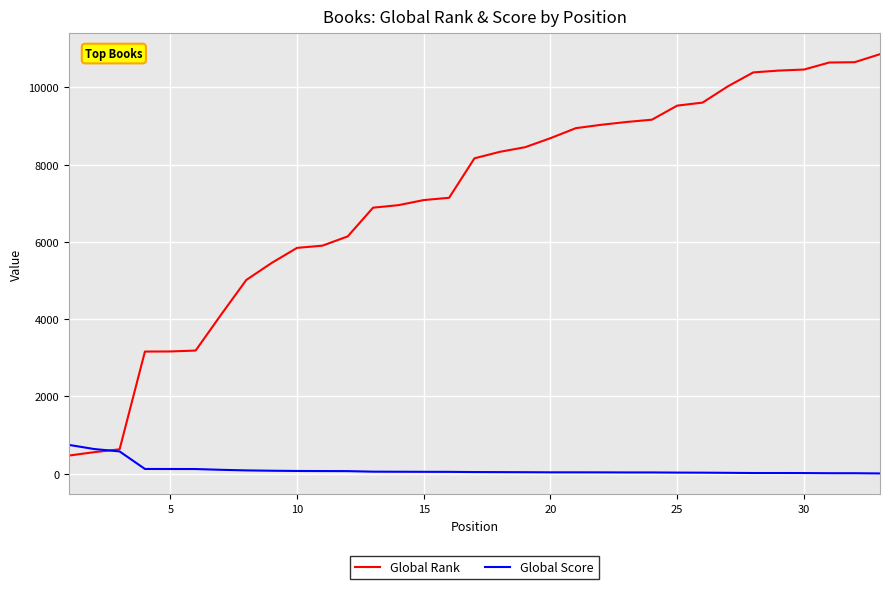

Which series has the largest total across all categories?

Global Rank